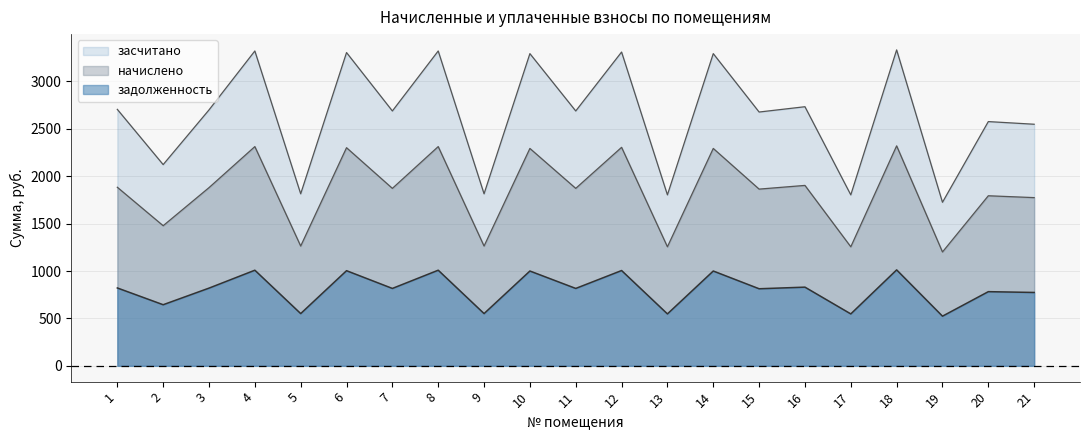

What is the value of the задолженность point at the 12th from the left?

1005.3